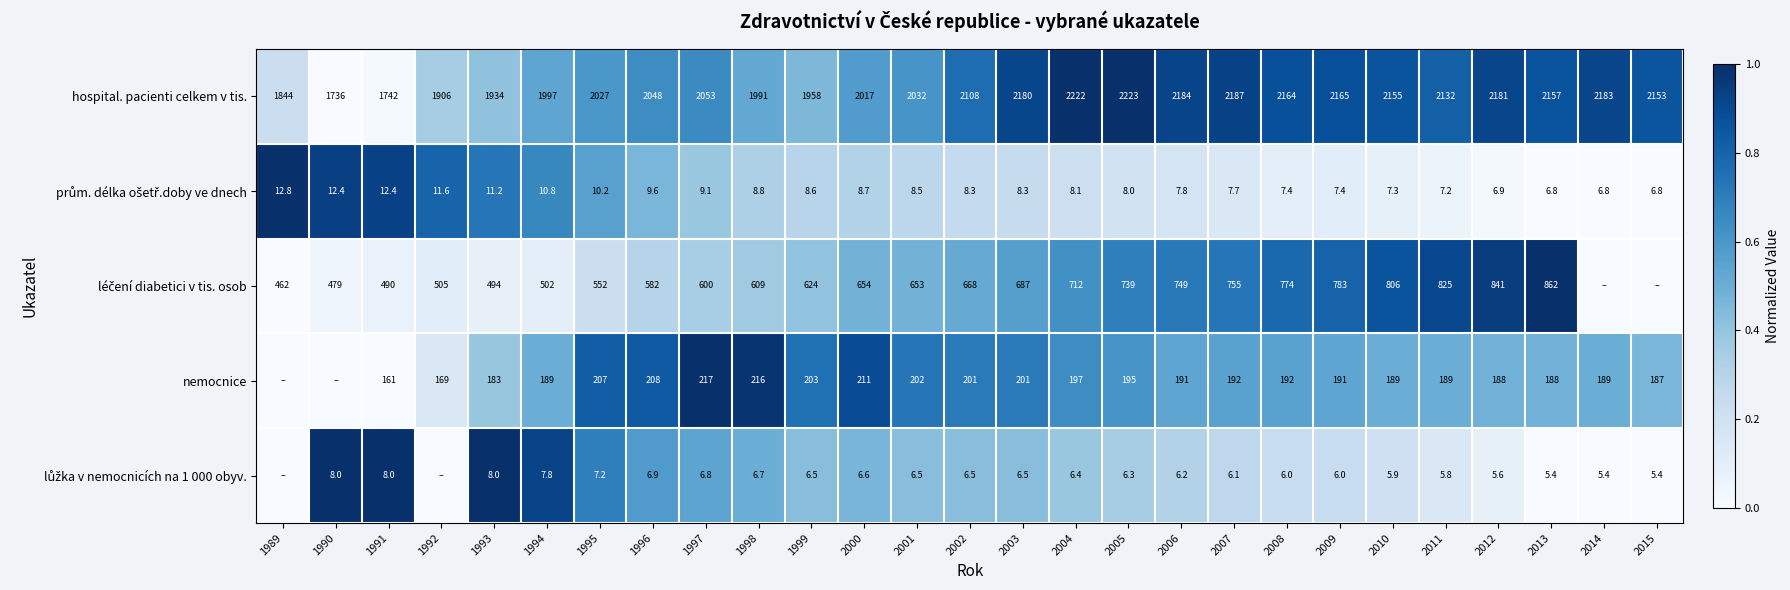

At which label is nemocnice closest to 0?

1991